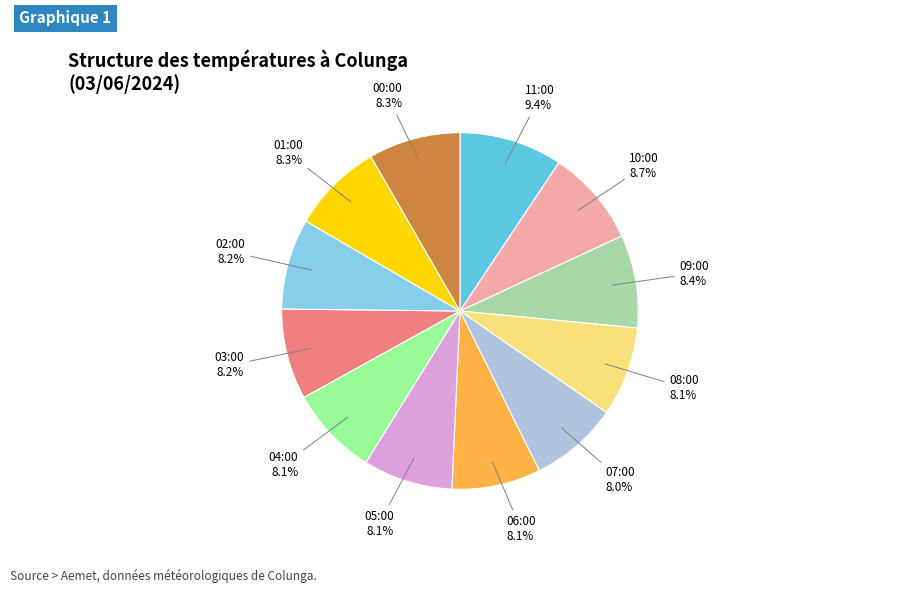

To the nearest percent, what percentage of the pie is 01:00?

8%